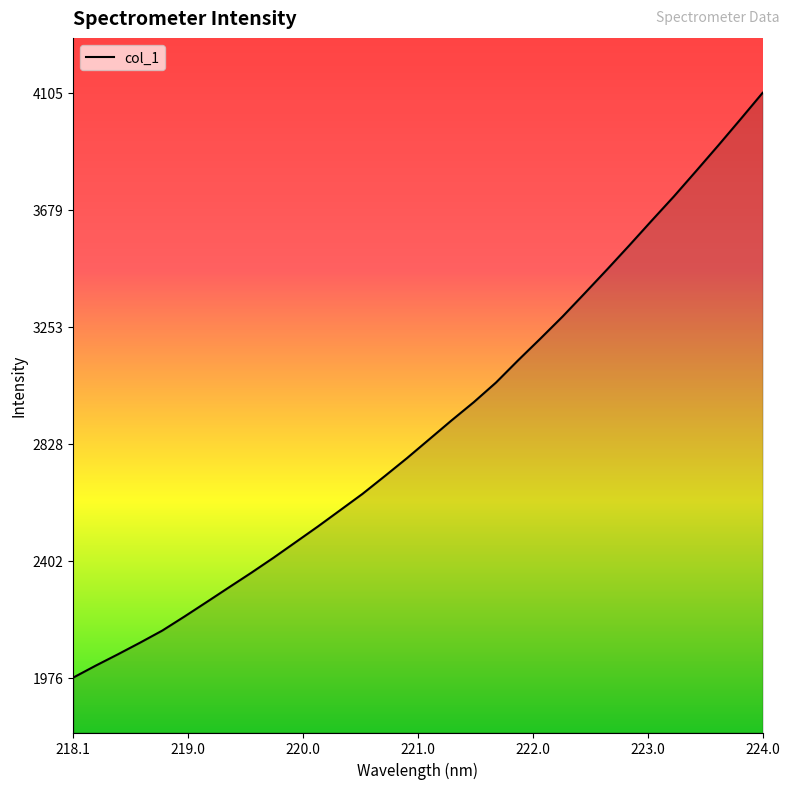

Which label corresponds to the largest value in the chart?

224.0